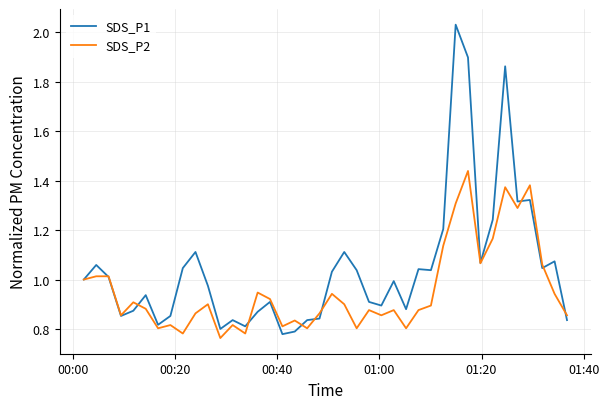

What is the difference between the maximum and second lowest values in the SDS_P2 series?

0.7